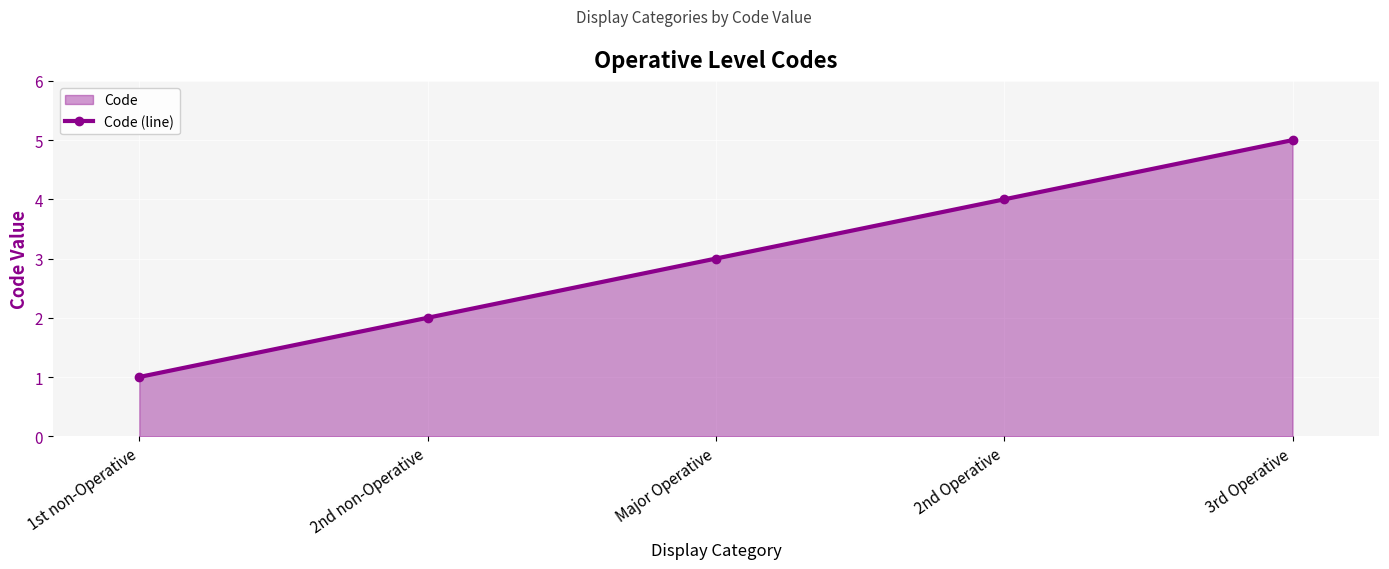

Rank the categories by value from highest to lowest.

3rd Operative, 2nd Operative, Major Operative, 2nd non-Operative, 1st non-Operative